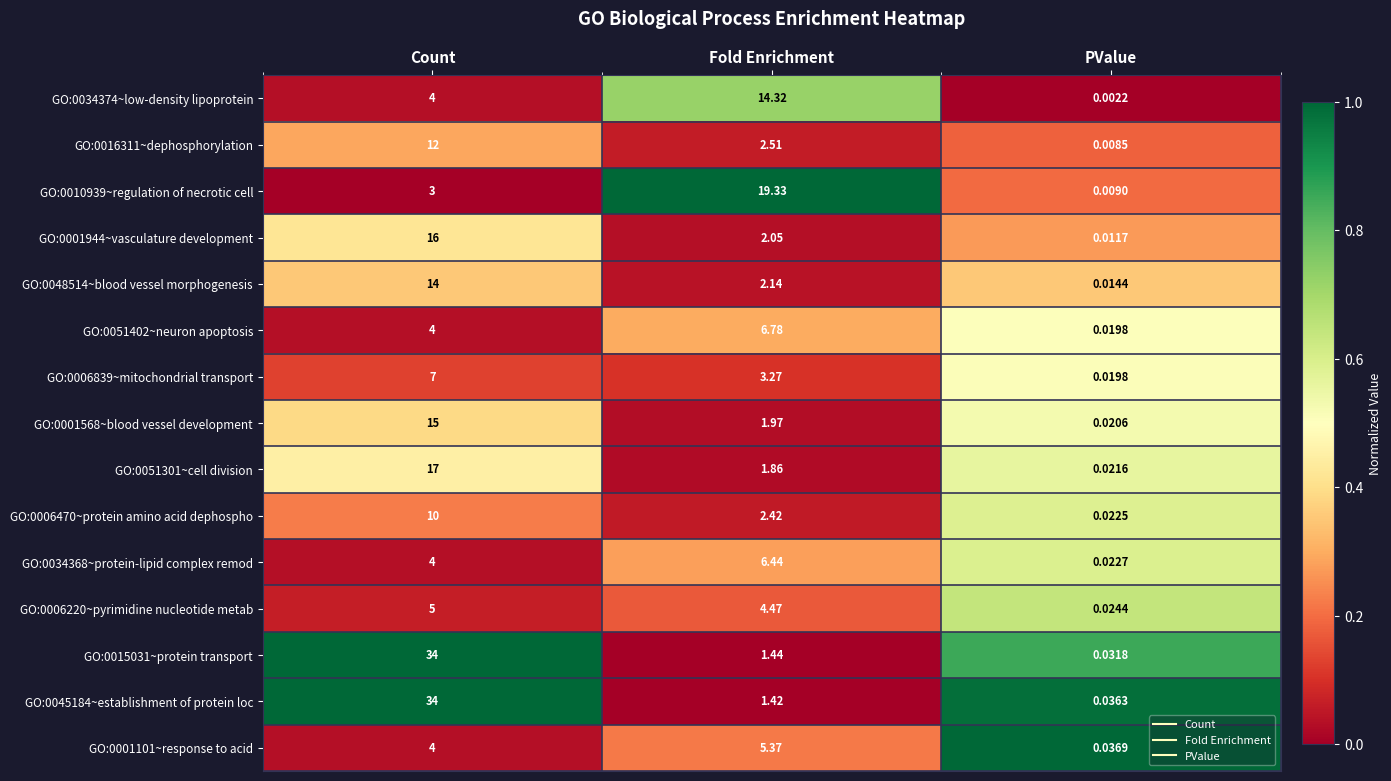

At which category is the sum across all series the highest?

Count